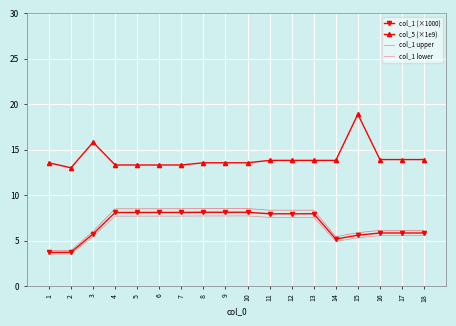

Is the value of col_1 (×1000) at 4 greater than the value of col_1 upper at 3?

Yes